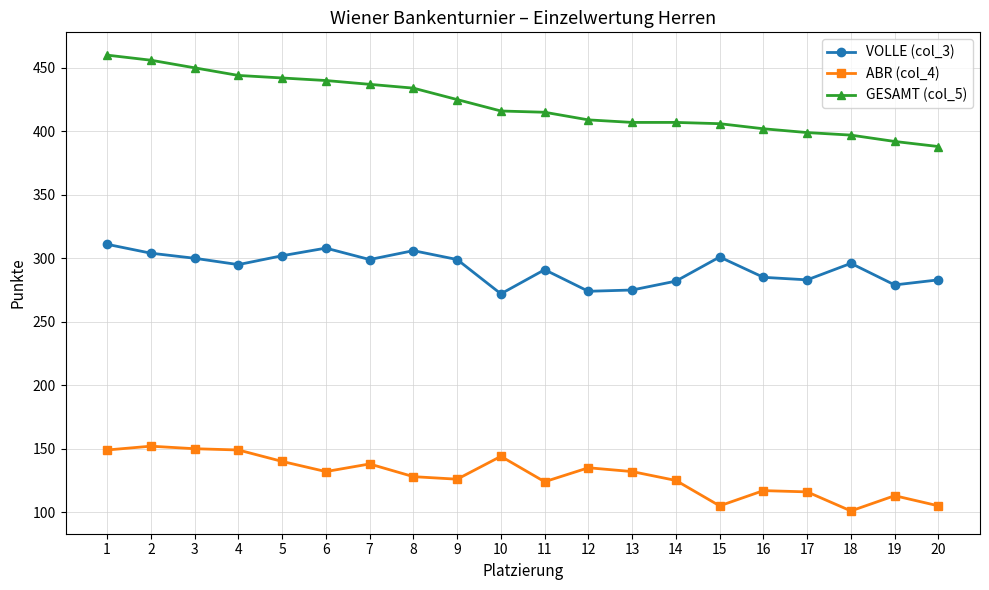

What is the maximum value shown in the chart?

460